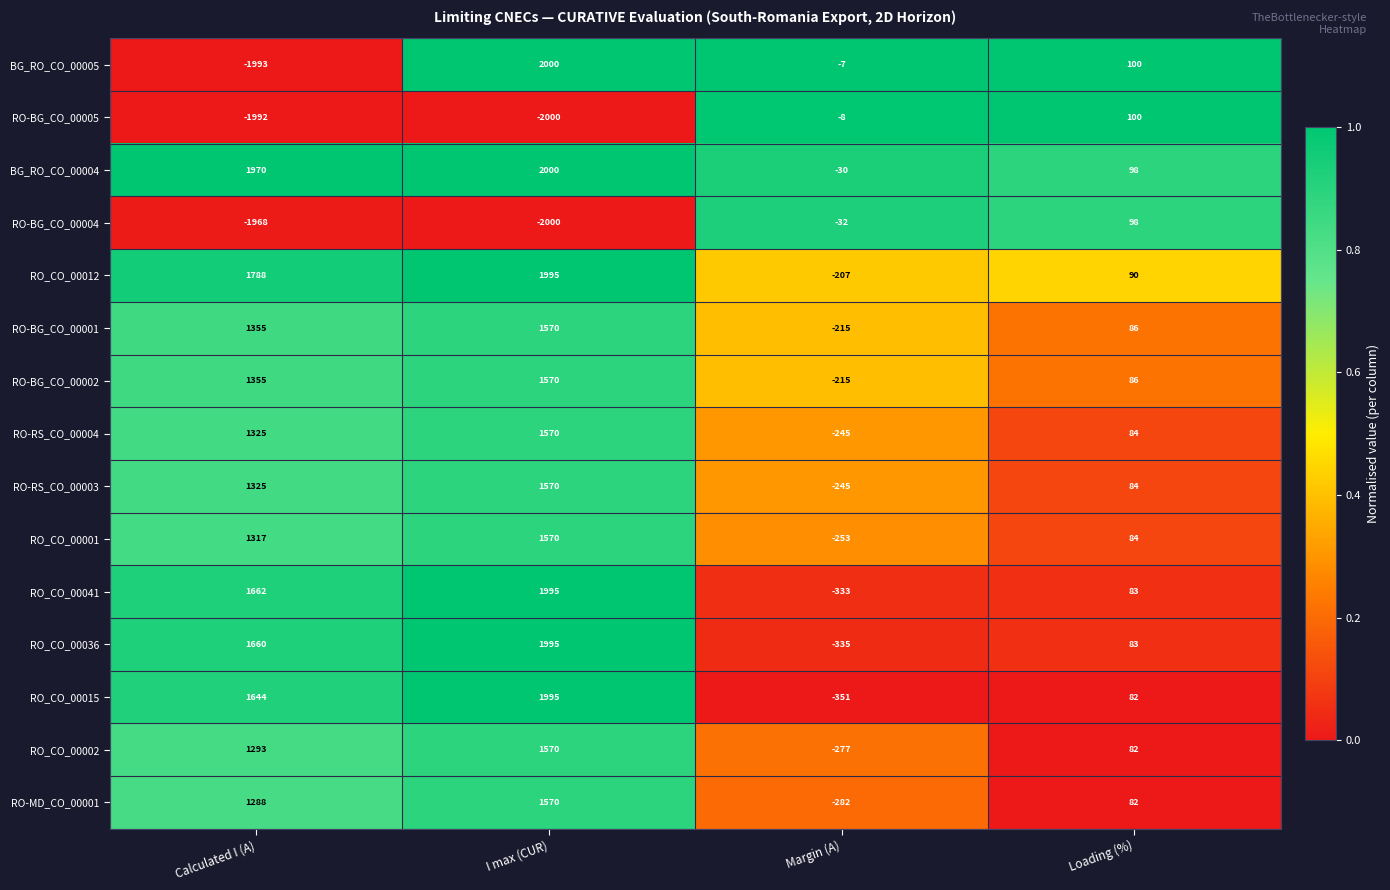

What is the average value of the RO_CO_00002 series?

667